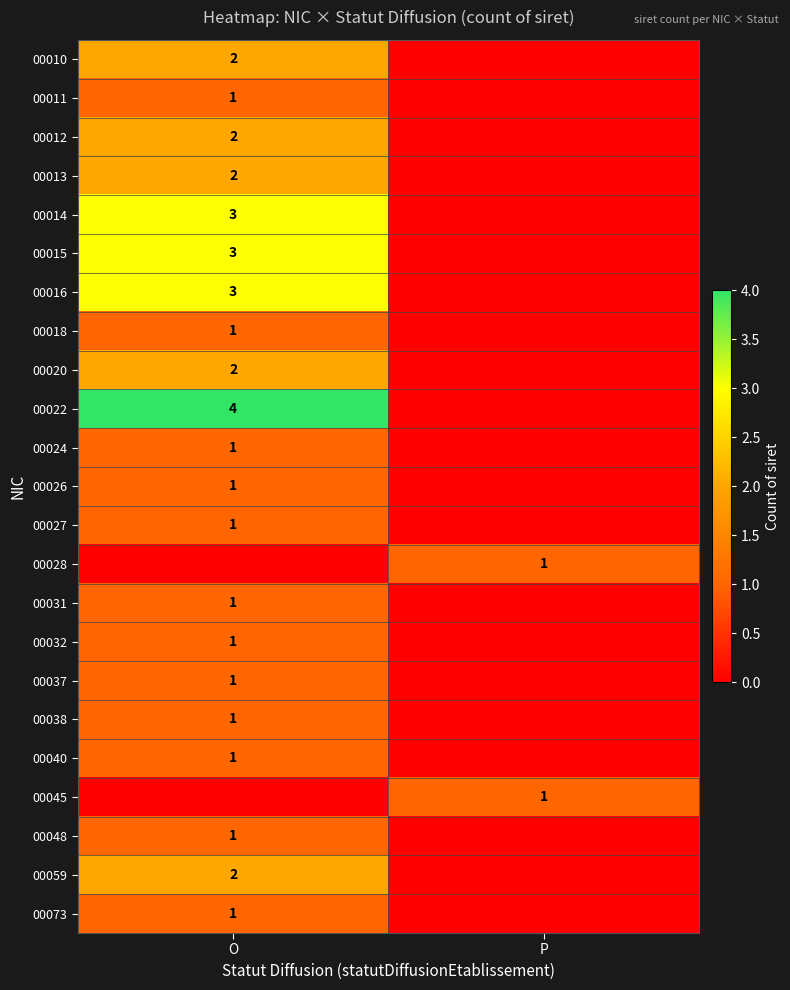

What is the total value across all series at O?

35